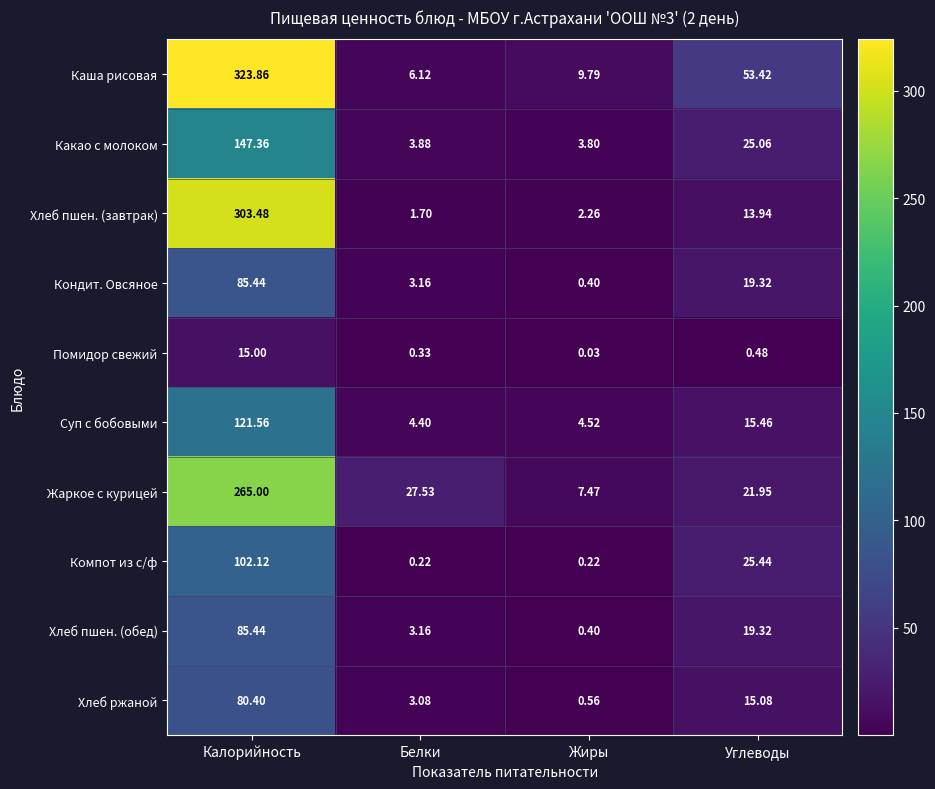

At which category is the sum across all series the highest?

Калорийность